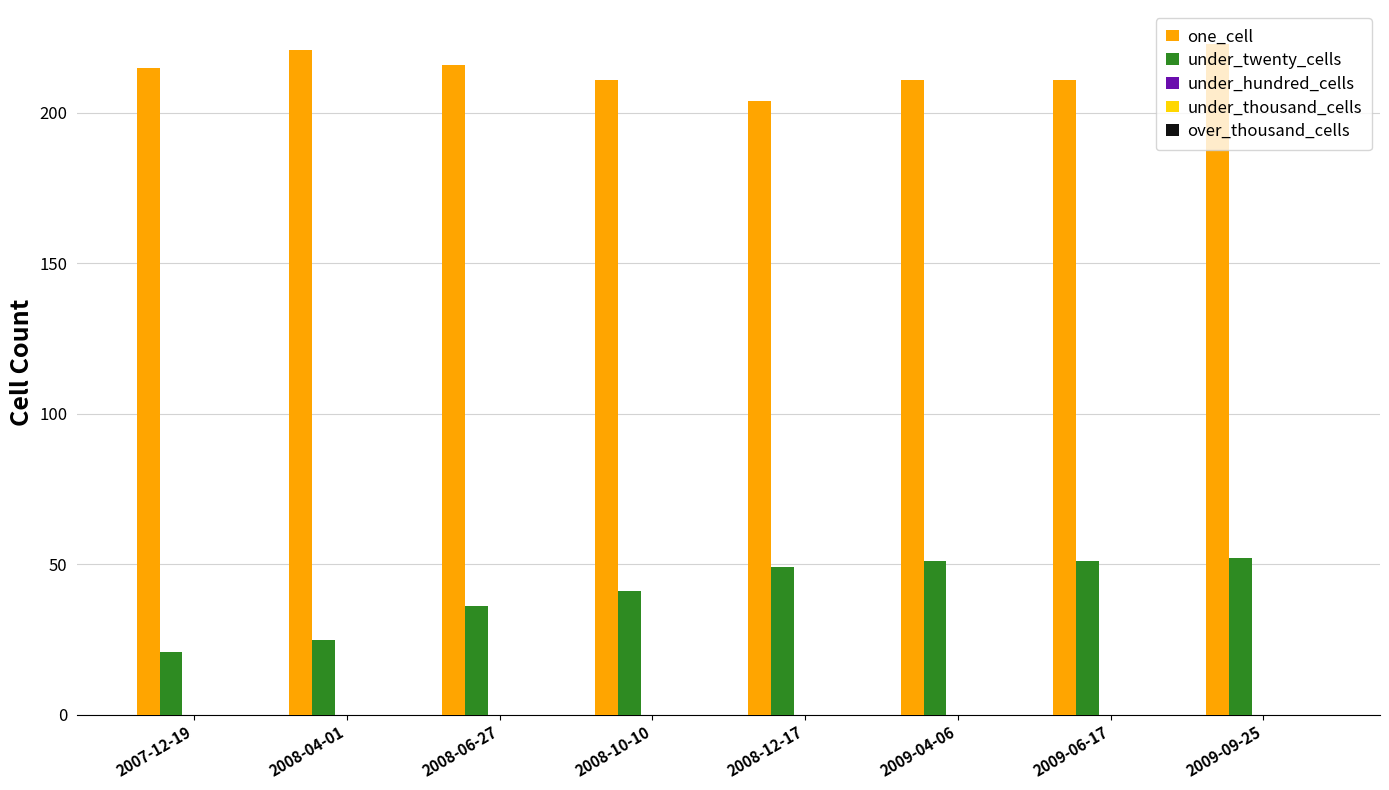

The value of one_cell at 2008-12-17 is 320. True or false?

False